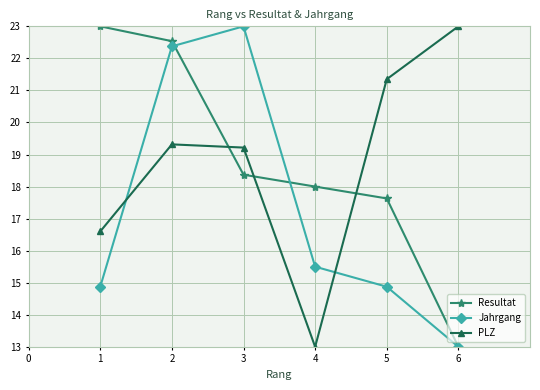

At how many categories does at least one series exceed 15?

6